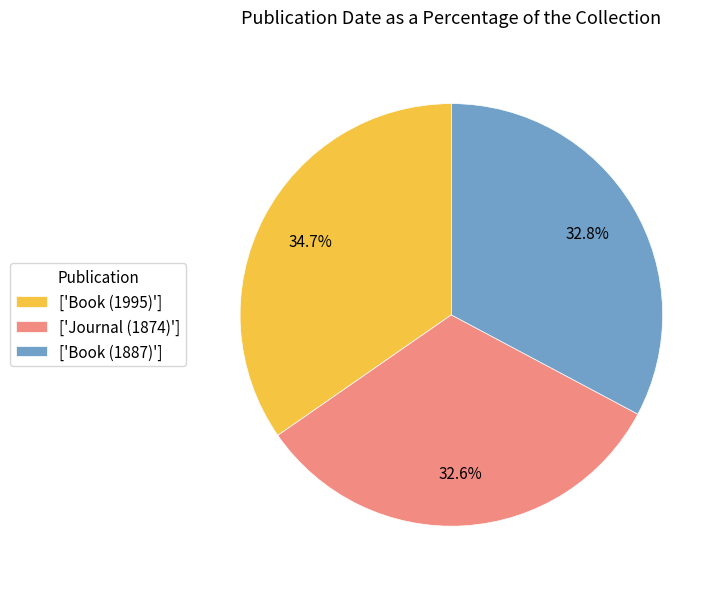

Which category has the biggest portion of the pie?

['Book (1995)']